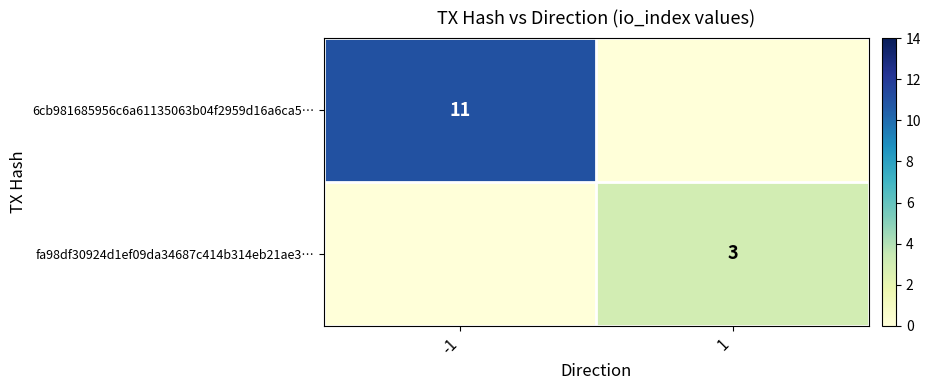

True or false: 6cb981685956c6a61135063b04f2959d16a6ca5… has a value of 3 at -1.

False